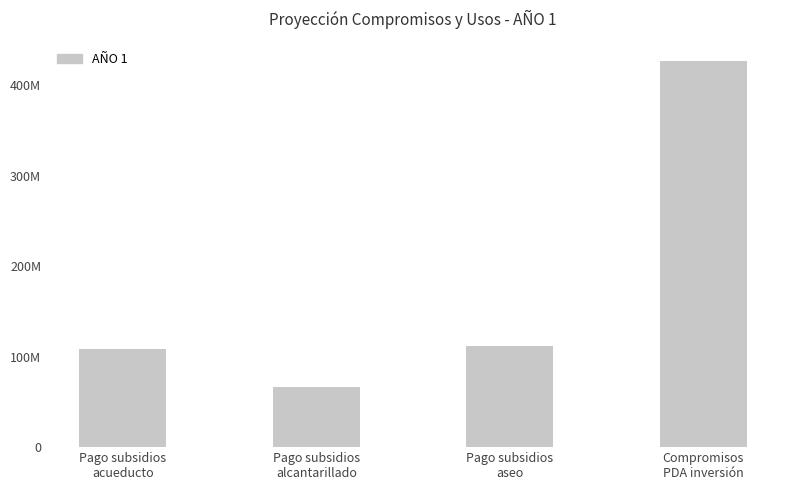

What is the sum of the values at Pago subsidios
aseo and Pago subsidios
alcantarillado?

177936501.0